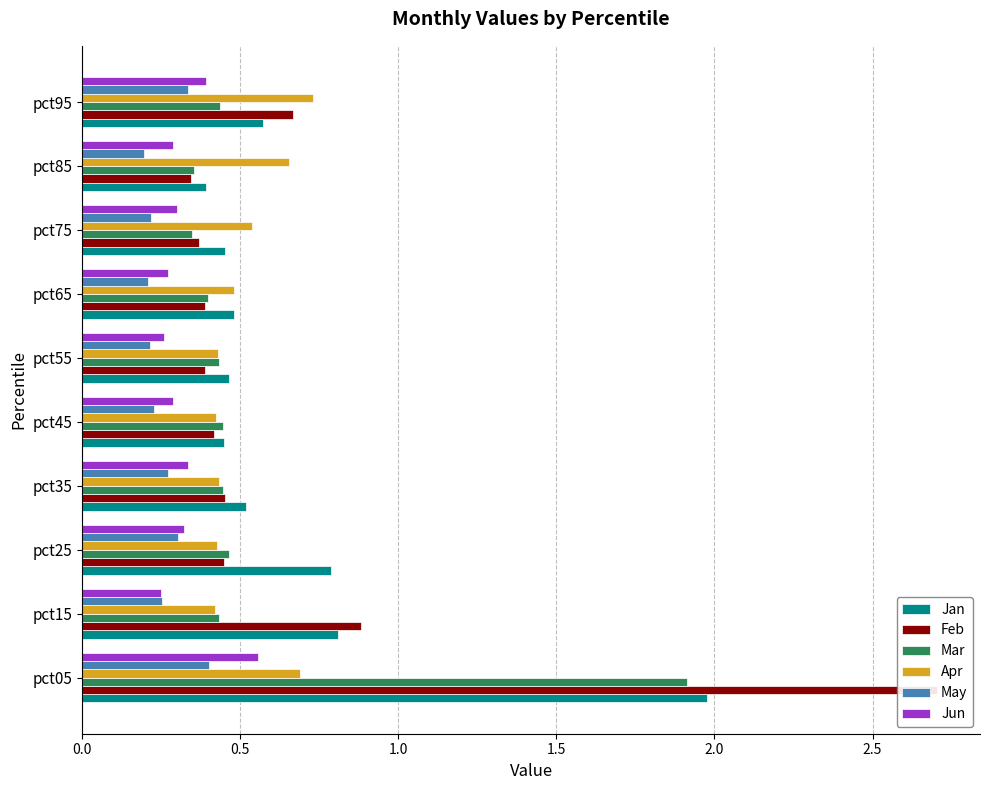

Rank the series at pct75 from highest to lowest value.

Apr, Jan, Feb, Mar, Jun, May